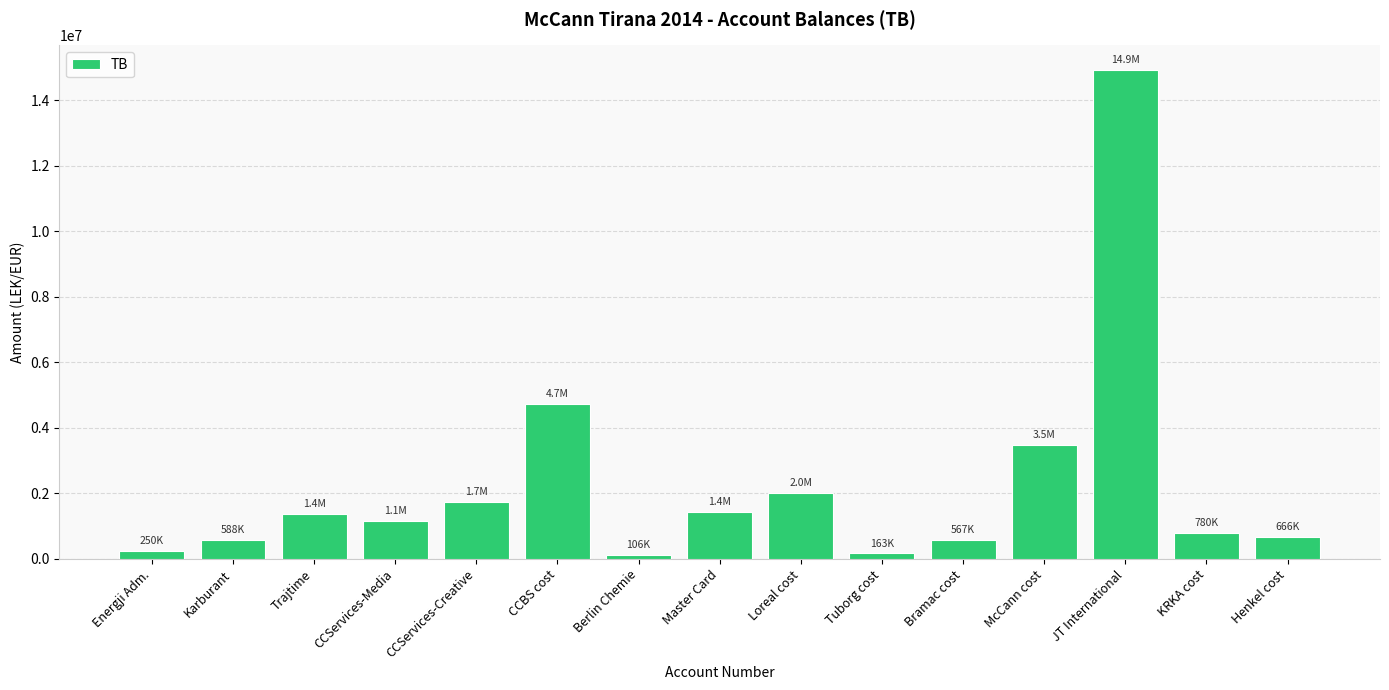

What is the difference between the maximum and minimum values?

14825258.8